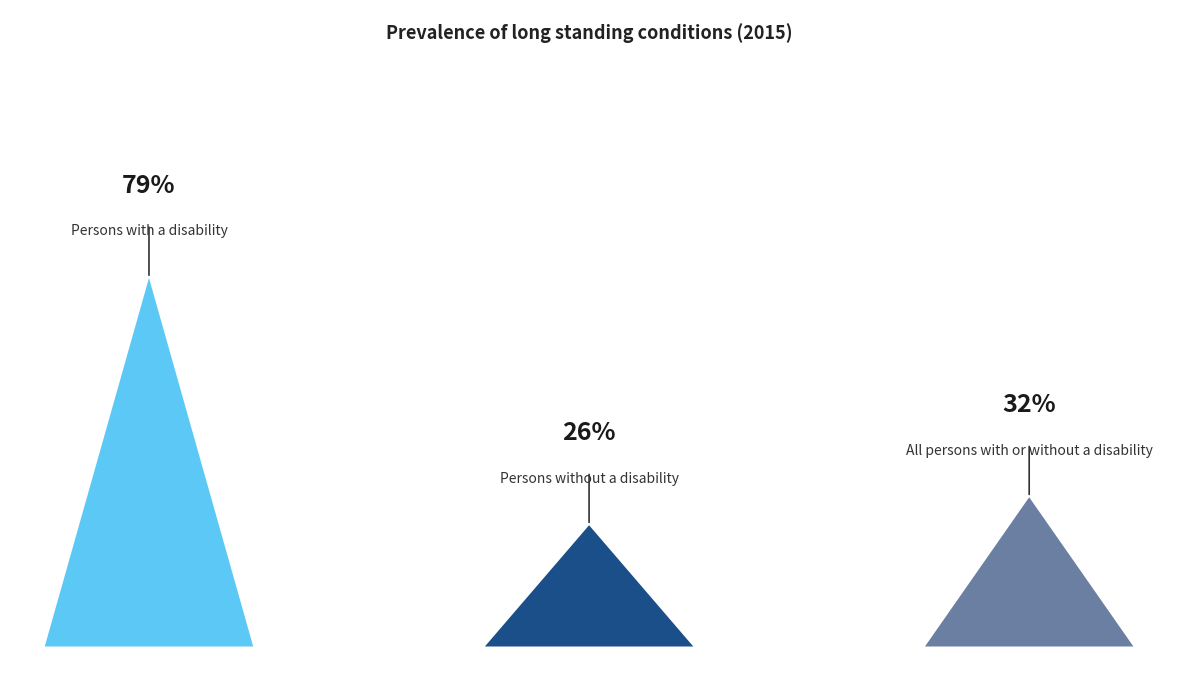

Reading left to right, extract all data points from this chart.

Persons with a disability=79	Persons without a disability=26	All persons with or without a disability=32